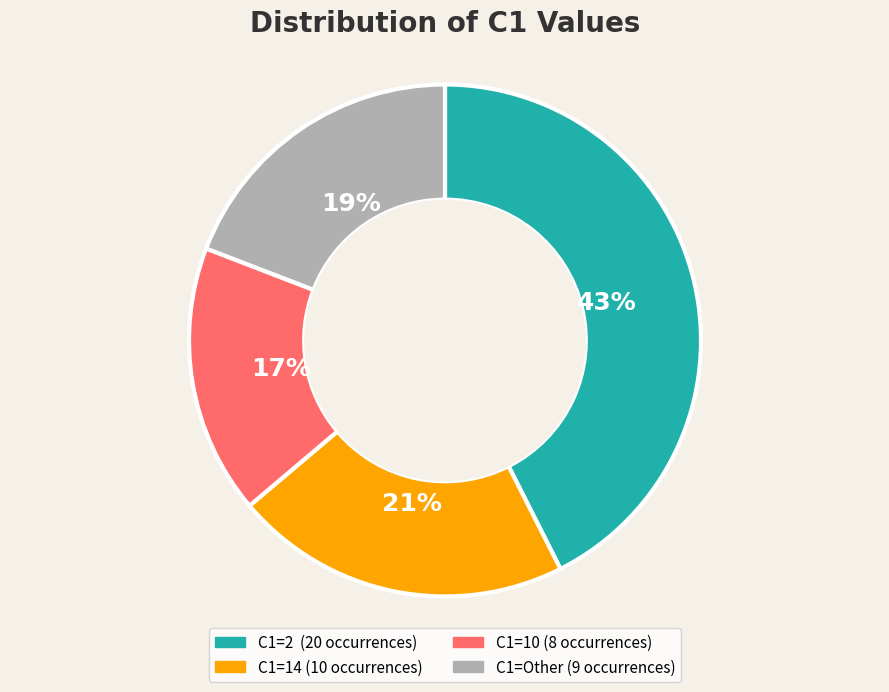

Is there any slice that represents more than half of the pie?

No